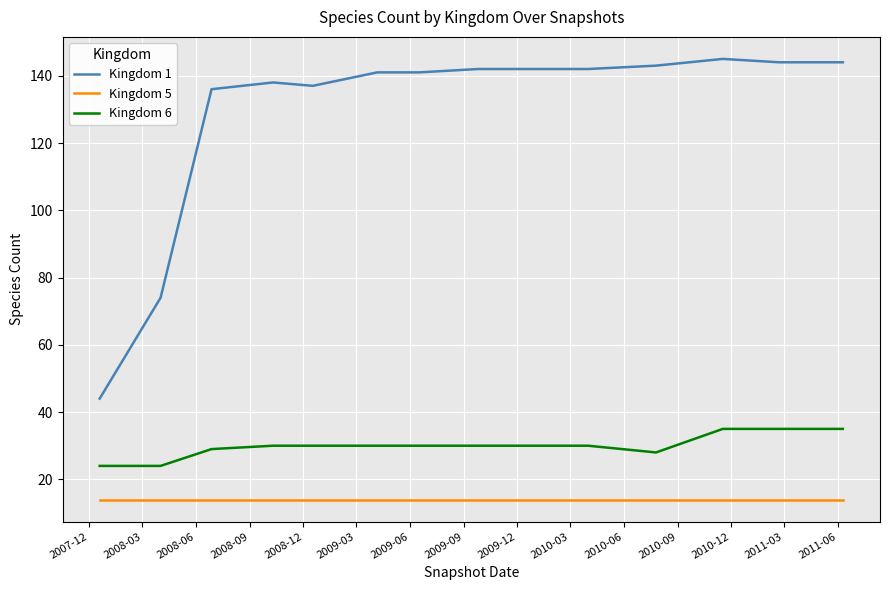

Does the chart have visible grid lines?

Yes